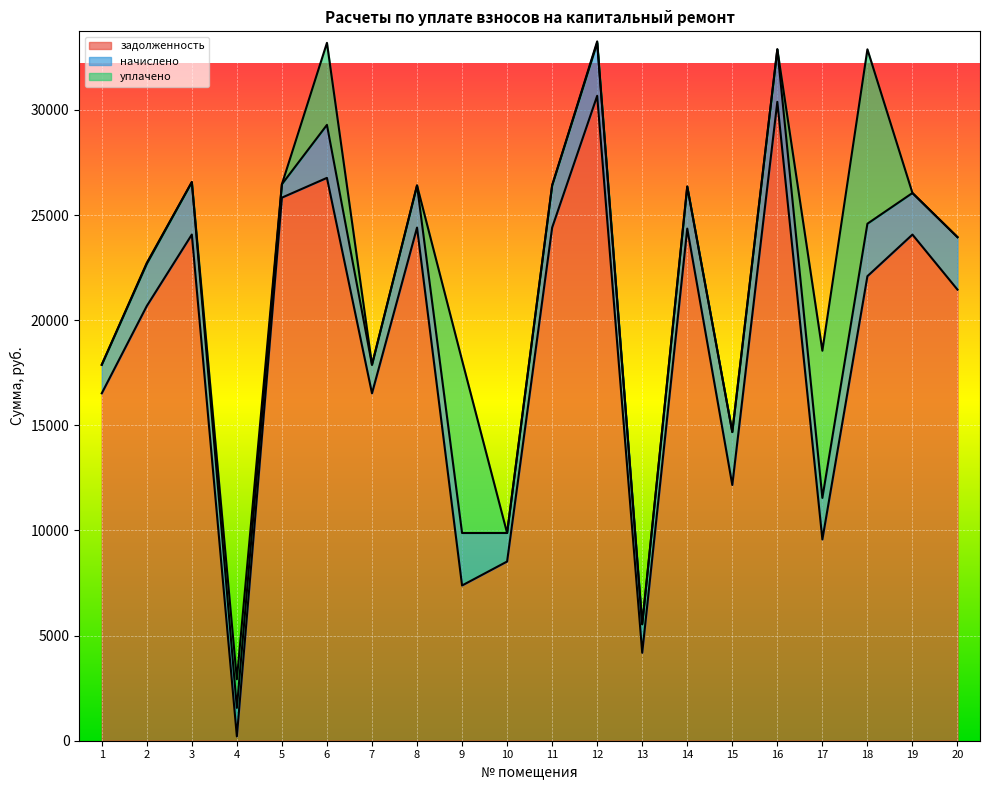

Reading right to left, what are all the values shown in this chart?

задолженность: 21453.3	24071.4	22092.0	9571.4	30385.9	12162.4	24356.2	4182.3	30670.7	24403.7	8522.4	7382.7	24403.7	16522.4	26768.4	25828.1	204.9	24072.6	20675.2	16522.4
начислено: 2496.0	1977.3	2496.0	1977.3	2496.0	2519.4	2000.7	1357.2	2519.4	2004.6	1357.2	2496.0	2004.6	1357.2	2519.4	638.8	1357.2	2496.0	2004.6	1357.2
уплачено: 0.0	0.0	8293.9	7000.0	0.0	0.0	0.0	0.0	70.0	0.0	0.0	8214.7	0.0	0.0	3902.4	0.0	1361.6	0.0	46.2	0.0